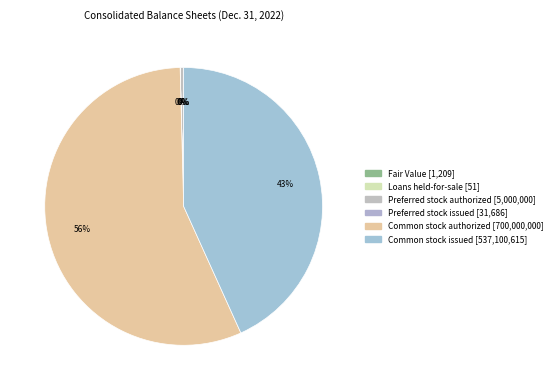

Do Preferred stock authorized and Fair Value together represent more than half of the pie?

No